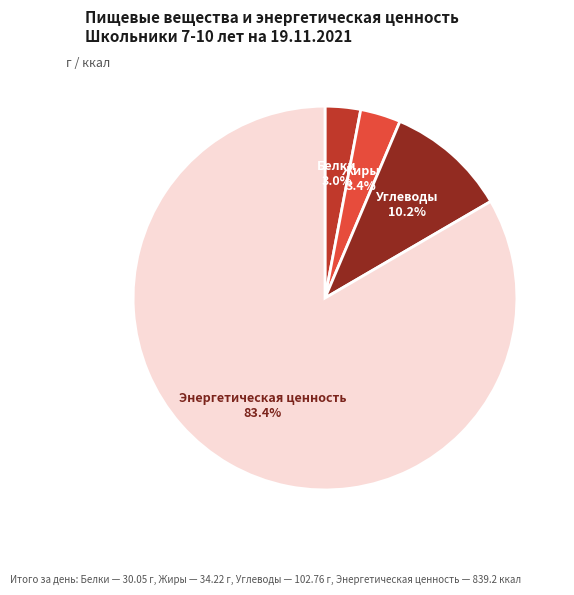

True or false: Жиры accounts for 3% of the total.

True